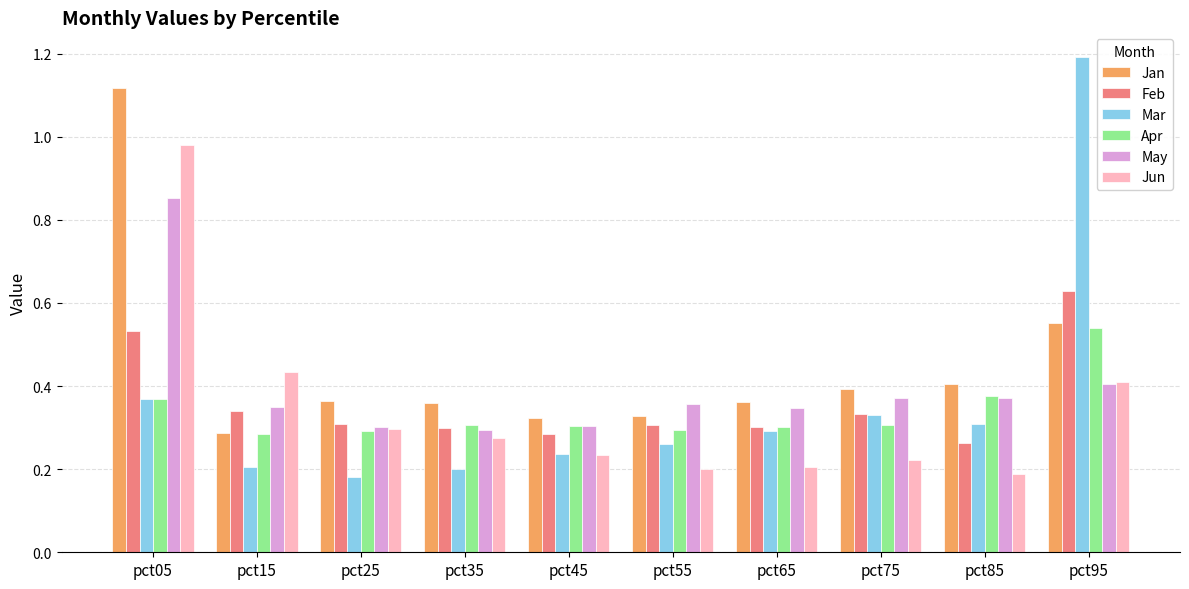

How many Feb values are between 0 and 1?

10